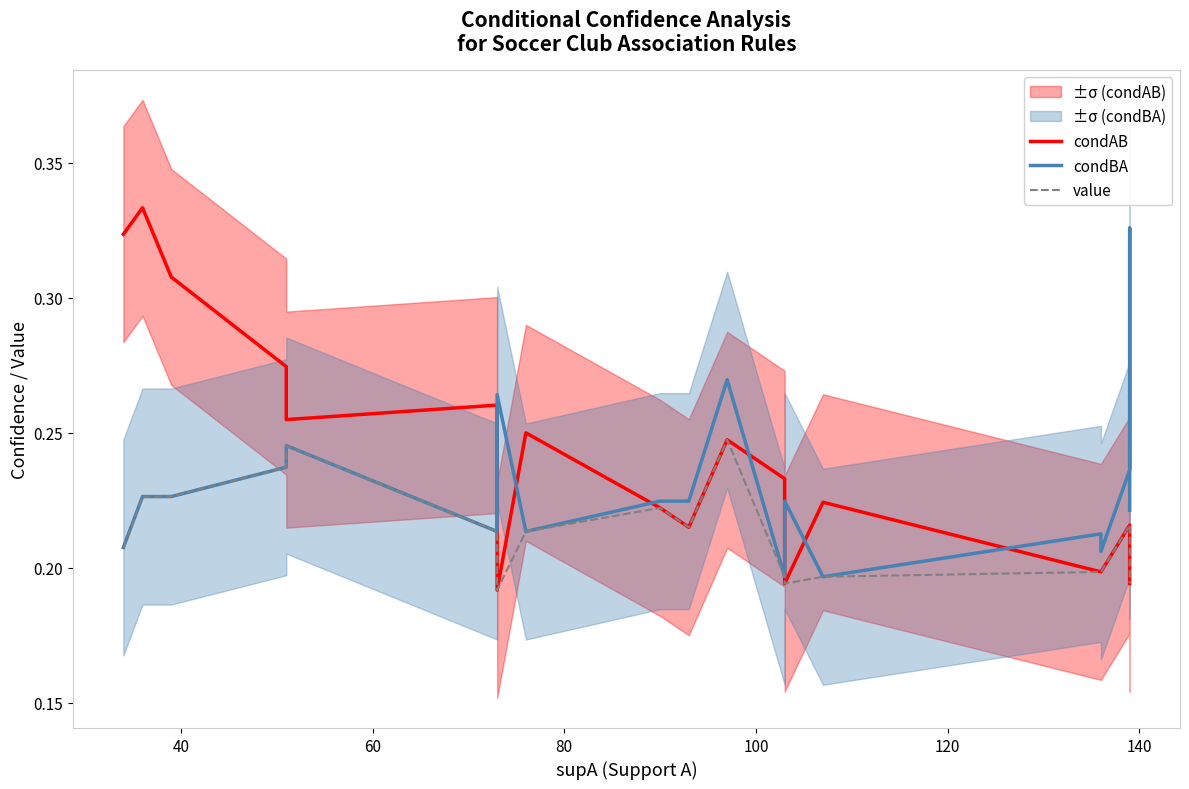

Reading right to left, transcribe all the data shown in this chart.

condAB: 0.2	0.2	0.2	0.2	0.2	0.2	0.2	0.2	0.2	0.2	0.2	0.2	0.2	0.3	0.3	0.3	0.3	0.3	0.3	0.3
condBA: 0.2	0.3	0.2	0.2	0.2	0.2	0.2	0.2	0.3	0.2	0.2	0.2	0.3	0.2	0.2	0.2	0.2	0.2	0.2	0.2
value: 0.2	0.2	0.2	0.2	0.2	0.2	0.2	0.2	0.2	0.2	0.2	0.2	0.2	0.2	0.2	0.2	0.2	0.2	0.2	0.2